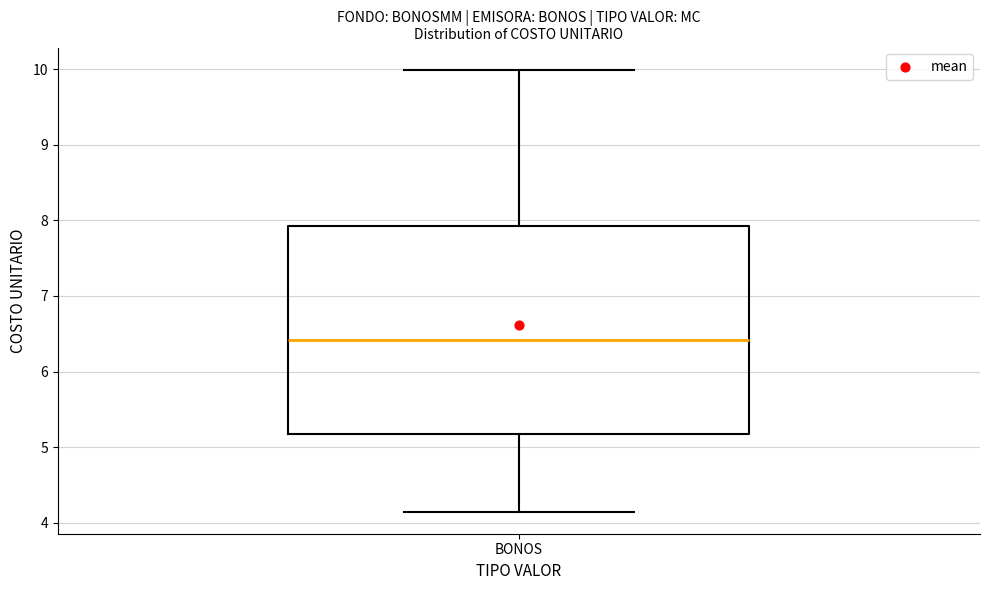

Read this box plot against the y-axis: the position of the median line, the range covered by the box, and the ends of both whiskers. The values are not printed on the chart, so give them approximately, as read against the axis.

median 6.4, box 5.2 to 7.9, whiskers 4.1 to 10.0